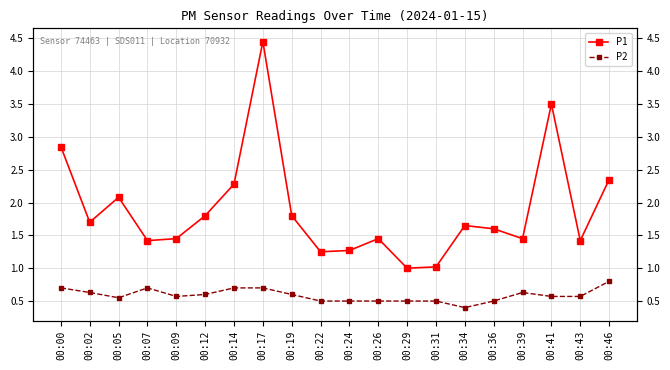

What is the value of the P2 point at the 8th from the left?

0.7